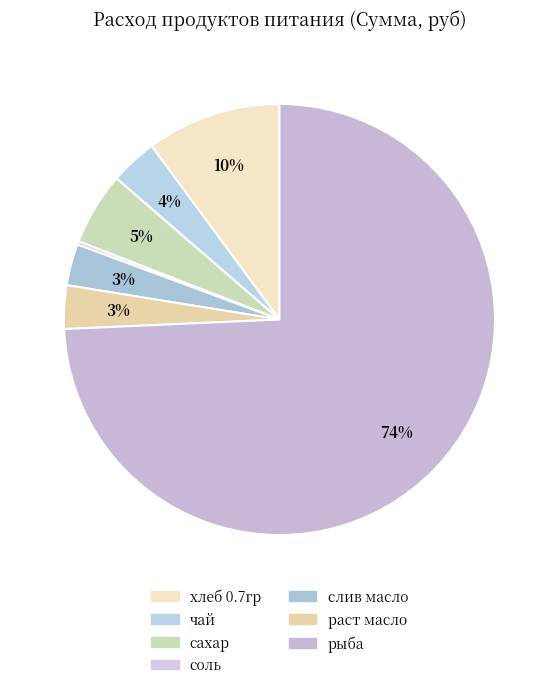

What portion of the pie excludes раст масло?

96.7%